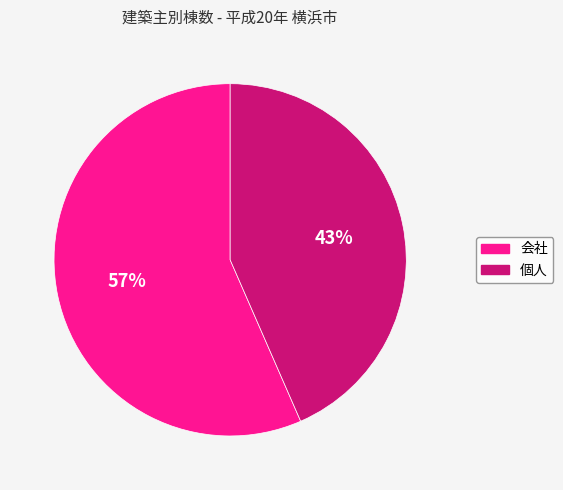

To the nearest percent, what is the average slice percentage?

50%